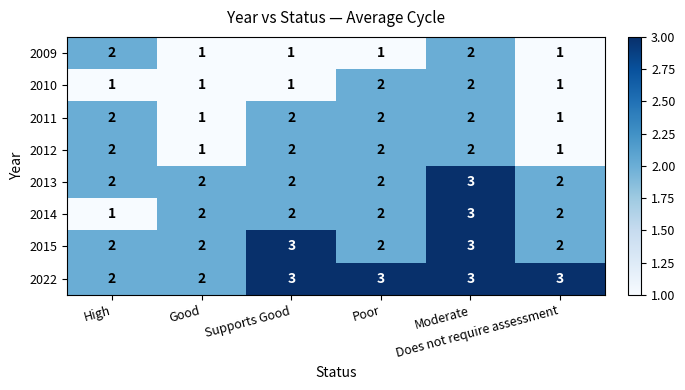

What is the maximum value for 2022?

3